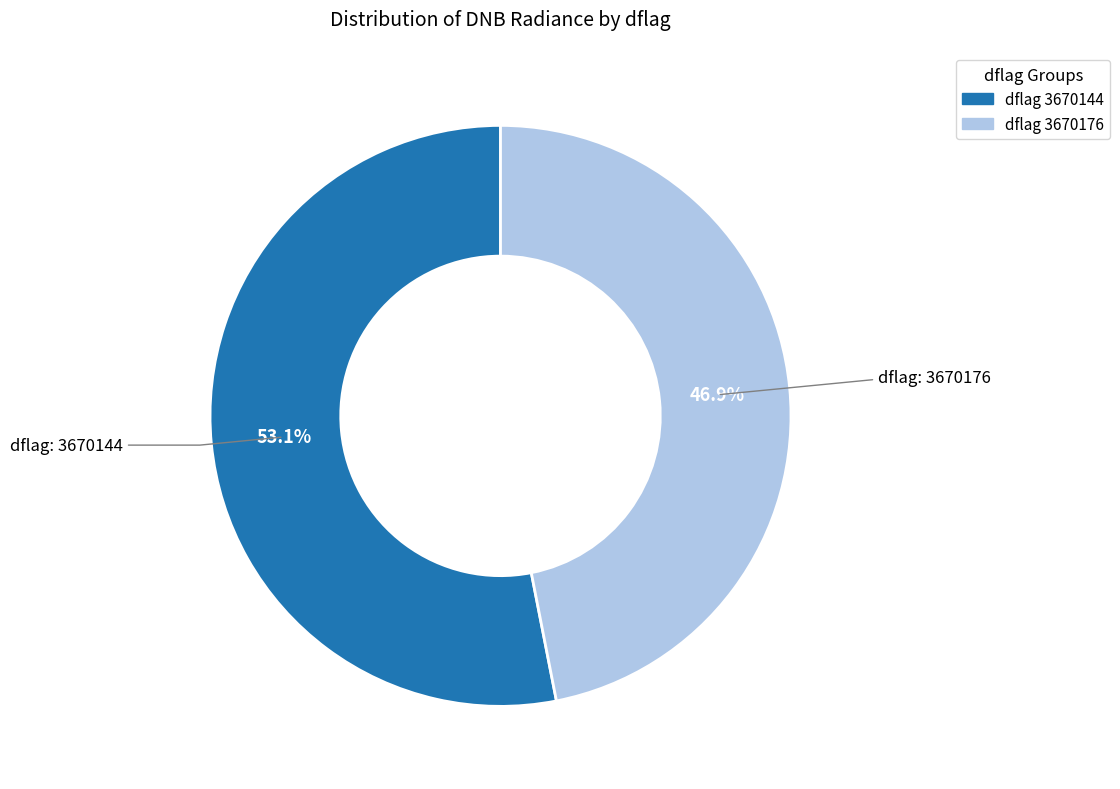

What is the largest slice in the pie chart?

dflag 3670144